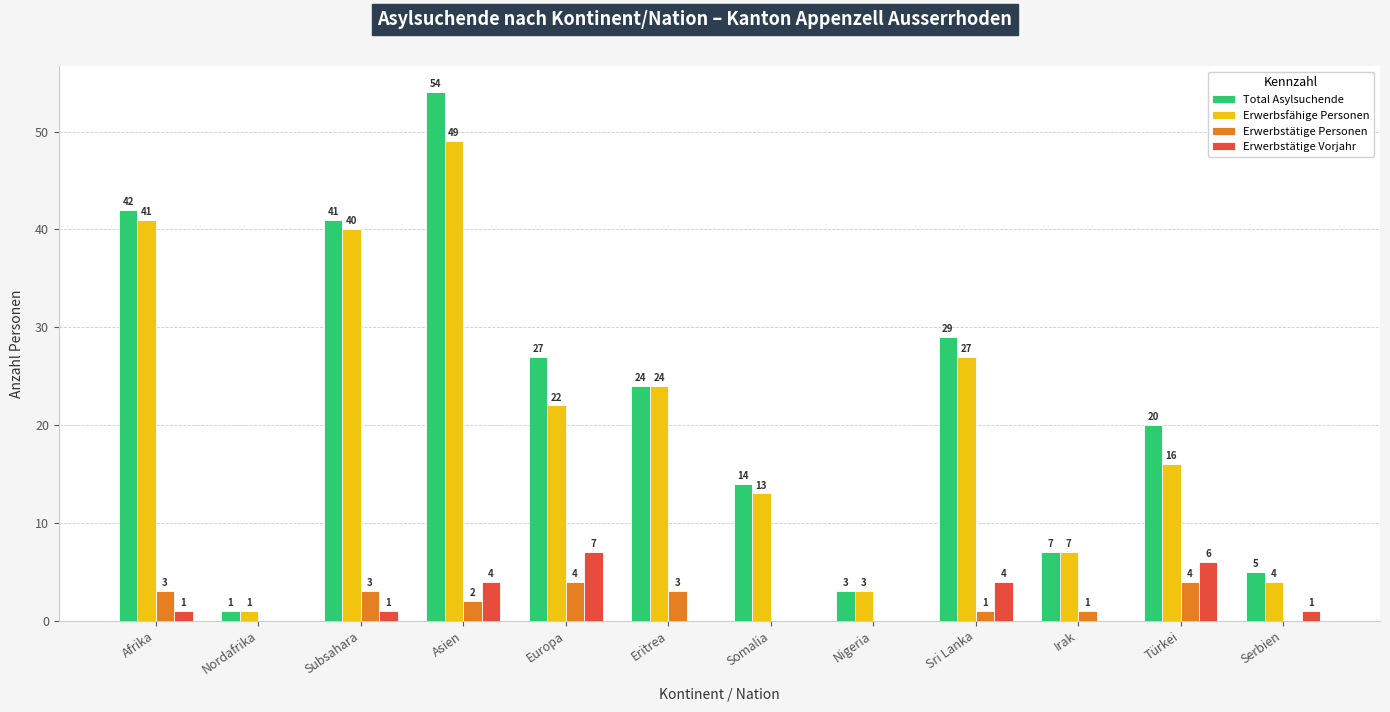

Which series has the widest spread of values?

Total Asylsuchende